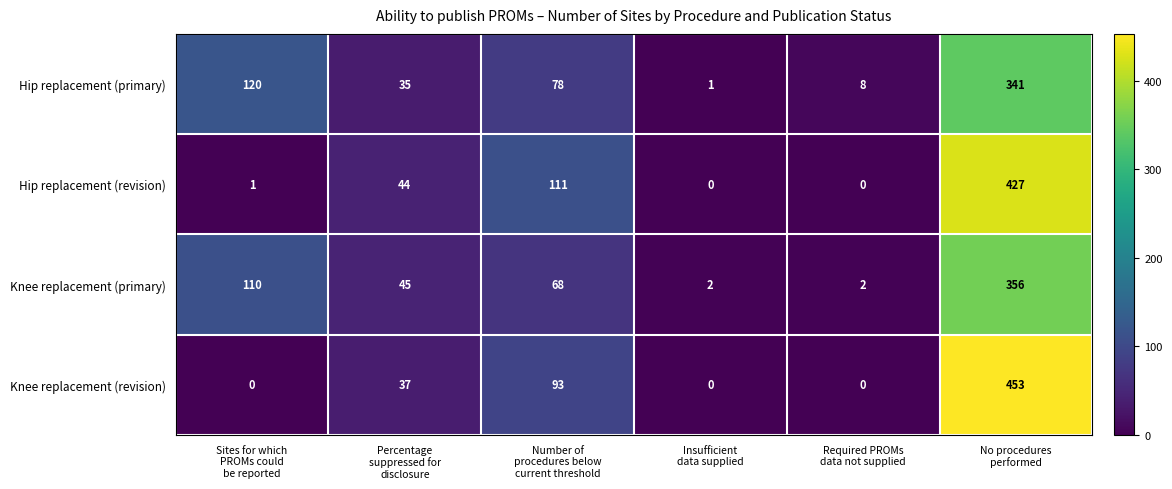

What is the maximum value for Knee replacement (primary)?

356